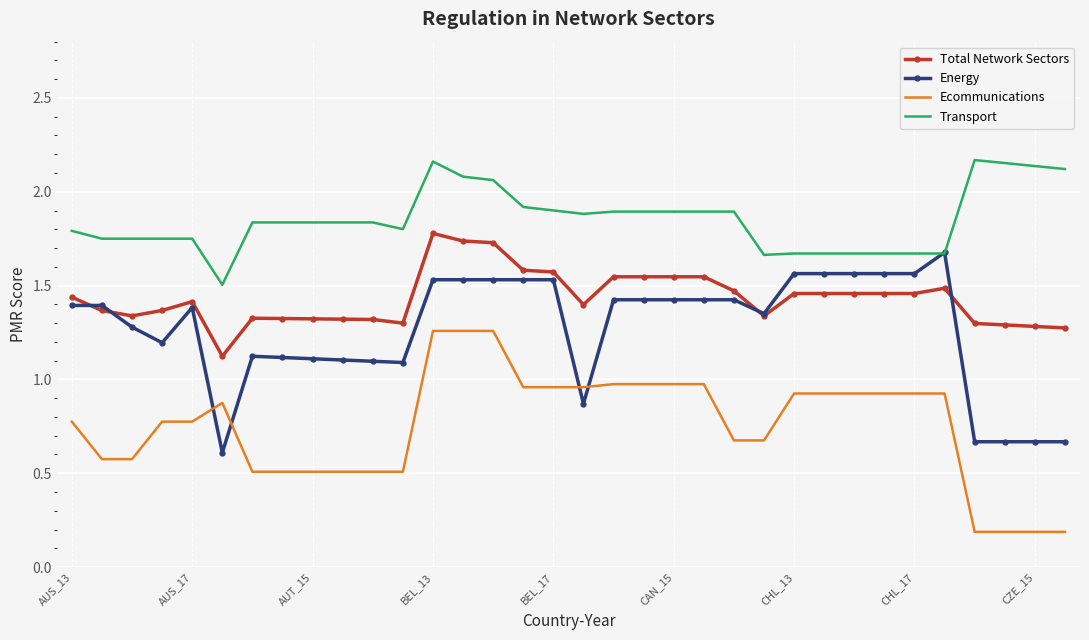

Rank the series by their average value, from lowest to highest.

Ecommunications, Energy, Total Network Sectors, Transport